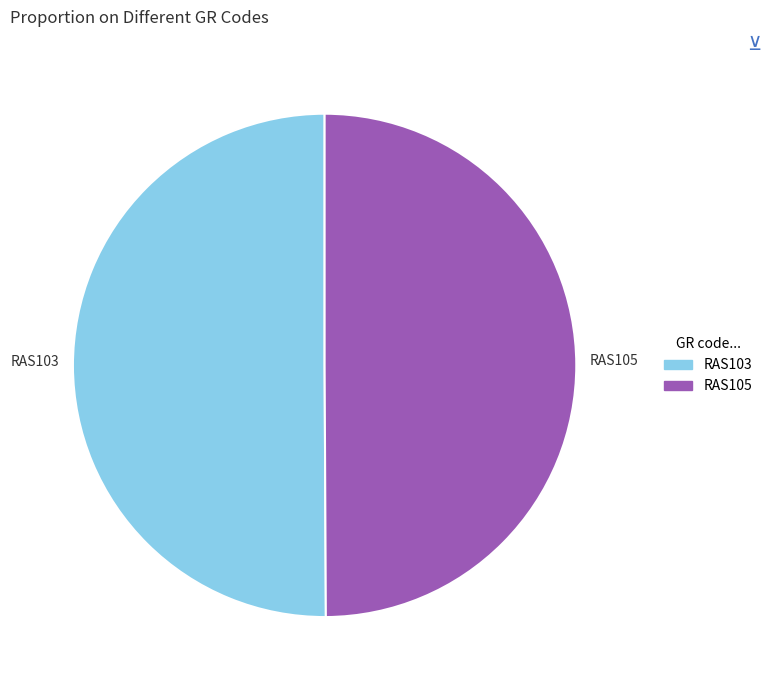

Approximately how many times larger is the value at RAS105 compared to RAS103?

1.0